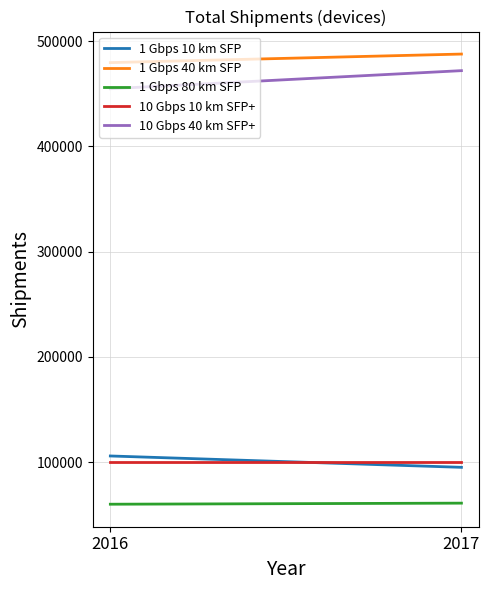

Which category has the lowest value in the 1 Gbps 80 km SFP series?

2016